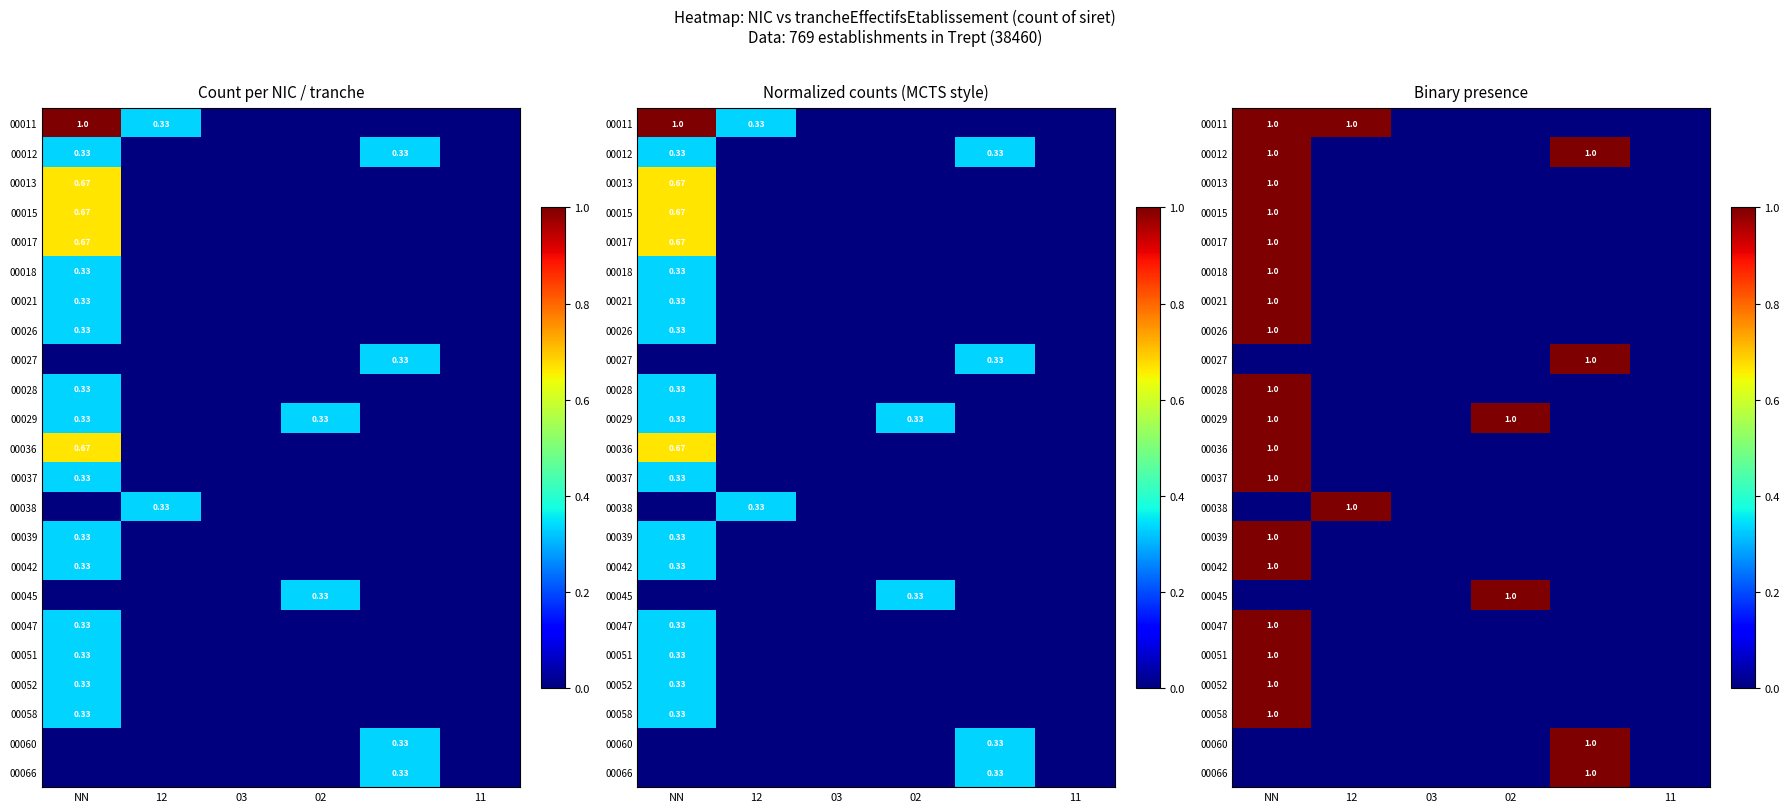

Where is 00027 nearest to the value 0?

NN